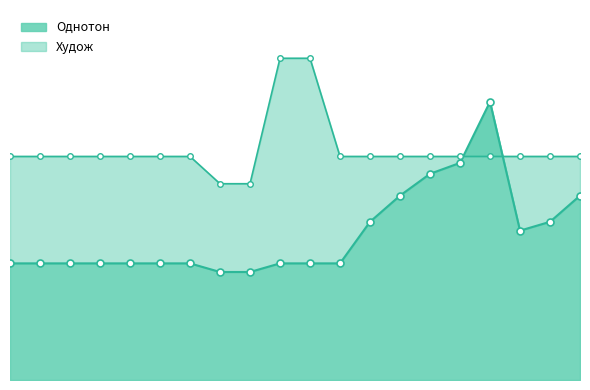

Count the number of categories in the chart.

20